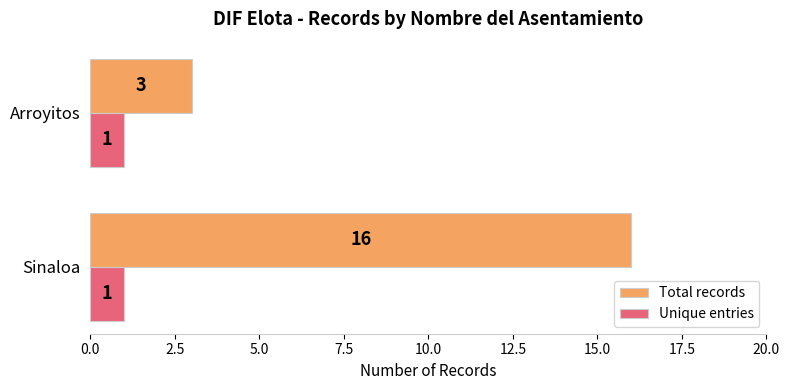

What are all the series names shown in the legend?

Total records, Unique entries